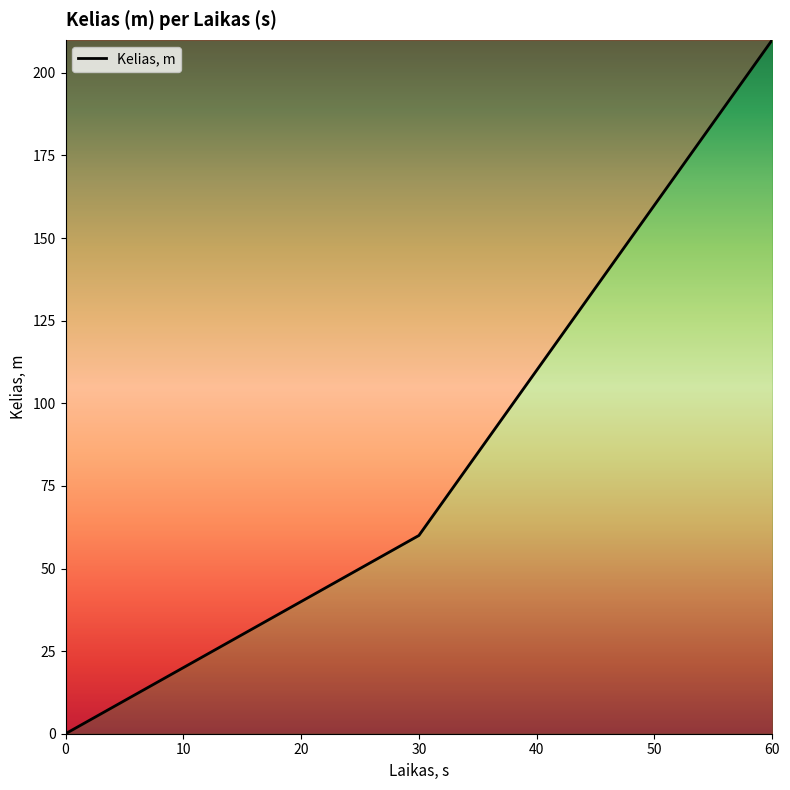

What is the greatest value displayed?

210